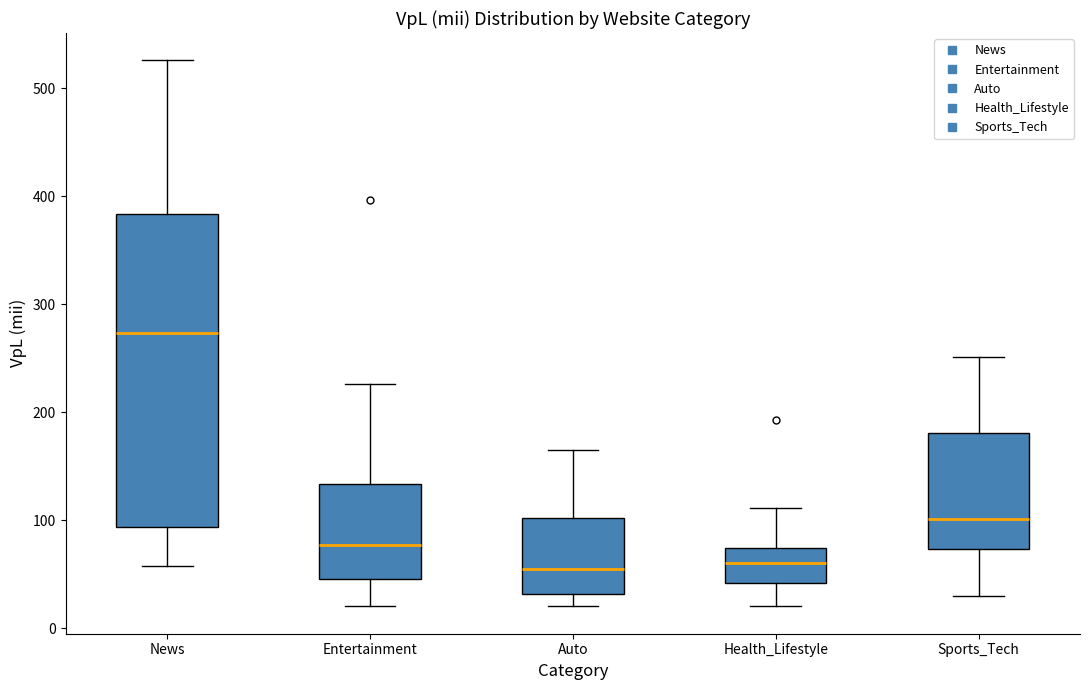

Comparing the boxes themselves (not the whiskers), which one is the tallest?

News